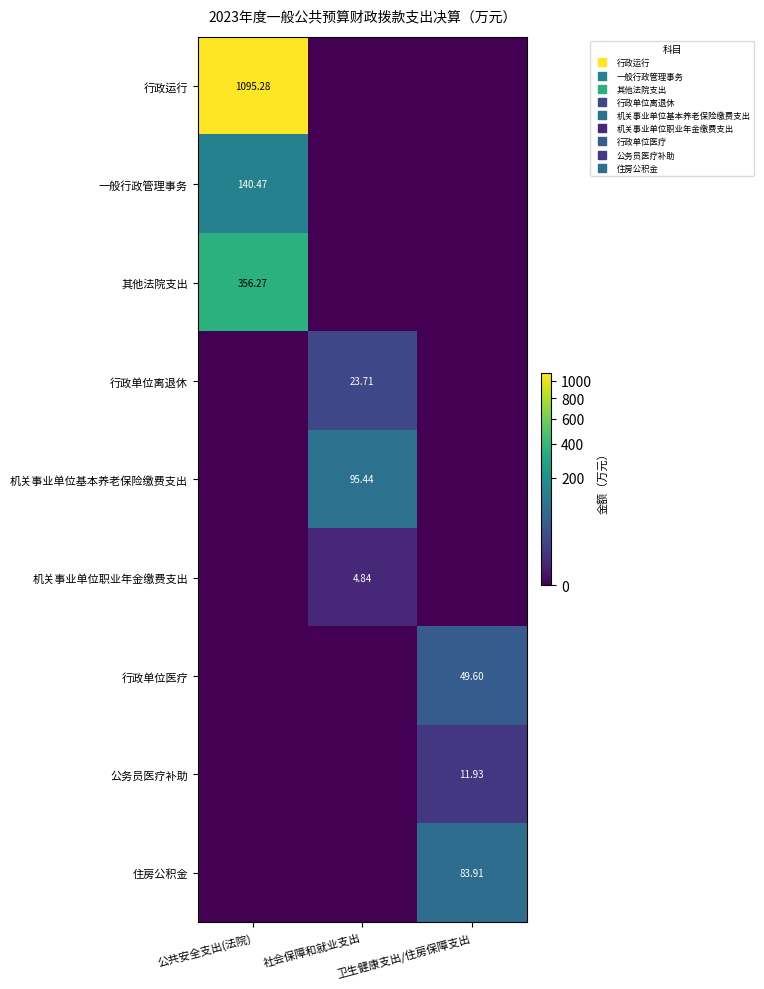

What is the sum of all 行政单位医疗 values?

49.6